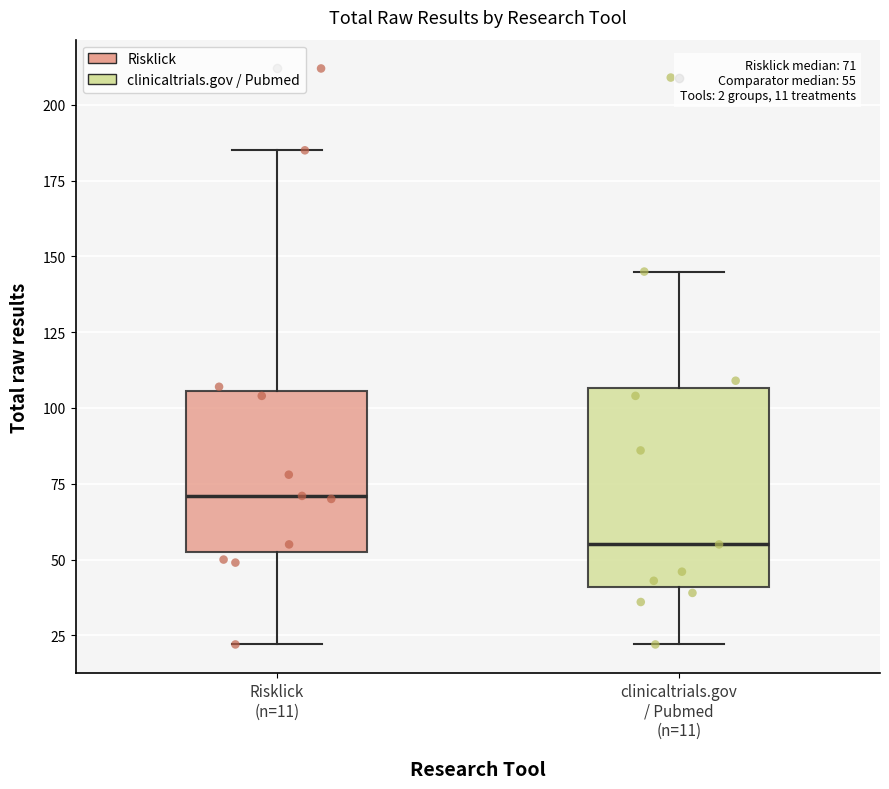

Which box's median line is the lowest?

clinicaltrials.gov / Pubmed (n=11)